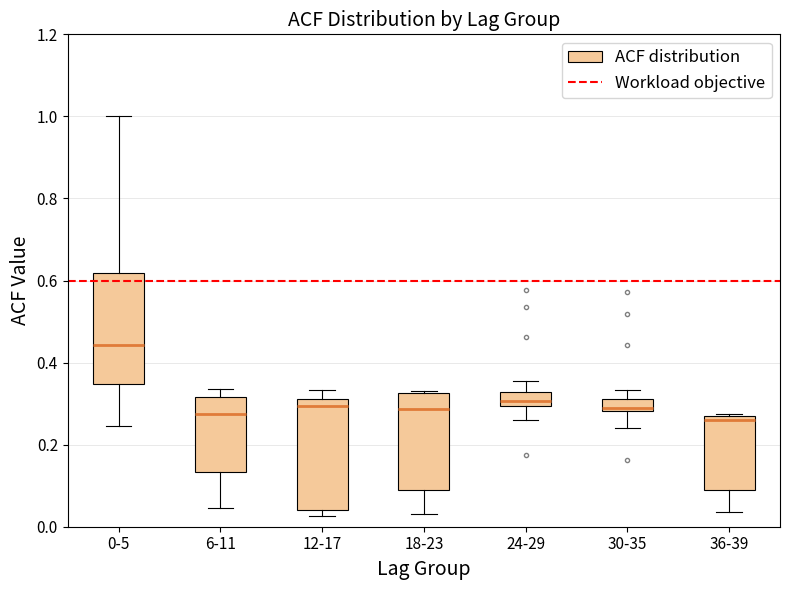

Reading left to right, read every box against the y-axis: the position of its median line, the range the box covers, and the ends of its whiskers. The values are not printed on the chart, so give them approximately, as read against the axis.

0-5: median 0.44, box 0.34 to 0.62, whiskers 0.24 to 1.00
6-11: median 0.28, box 0.14 to 0.32, whiskers 0.04 to 0.34
12-17: median 0.30, box 0.04 to 0.32, whiskers 0.02 to 0.34
18-23: median 0.28, box 0.08 to 0.32, whiskers 0.04 to 0.34
24-29: median 0.30 (inside the box), box 0.30 to 0.32, whiskers 0.26 to 0.36
30-35: median 0.30, box 0.28 to 0.32, whiskers 0.24 to 0.34
36-39: median 0.26, box 0.10 to 0.28, whiskers 0.04 to 0.28